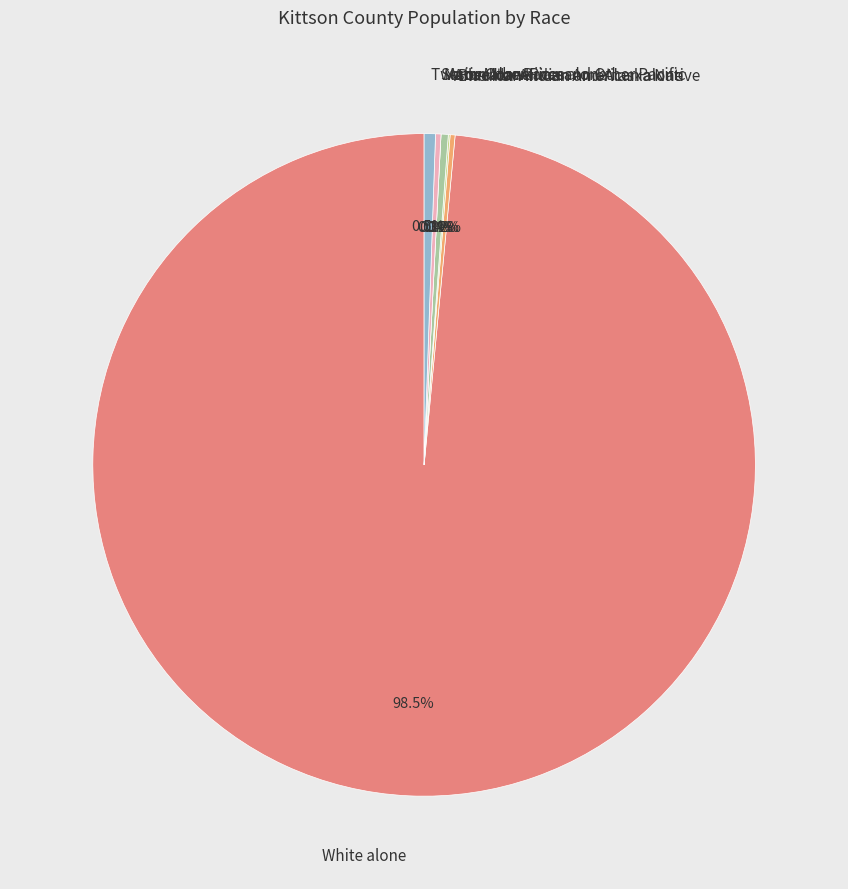

Rank the categories by value from lowest to highest.

Native Hawaiian and Other Pacific, American Indian and Alaska Native, Black or African American alone, Some Other Race alone, Asian alone, Two or More Races, White alone